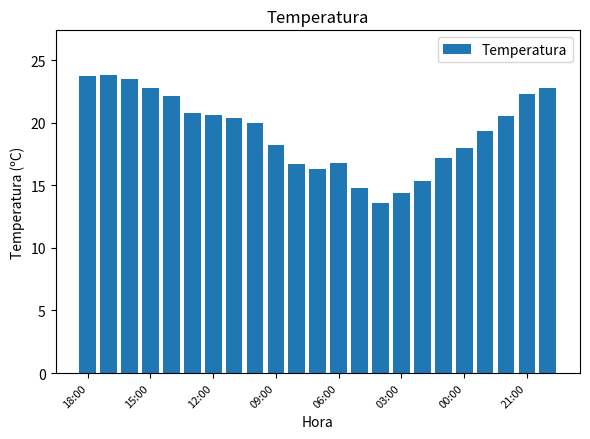

What is the difference between the maximum and minimum values?

10.2